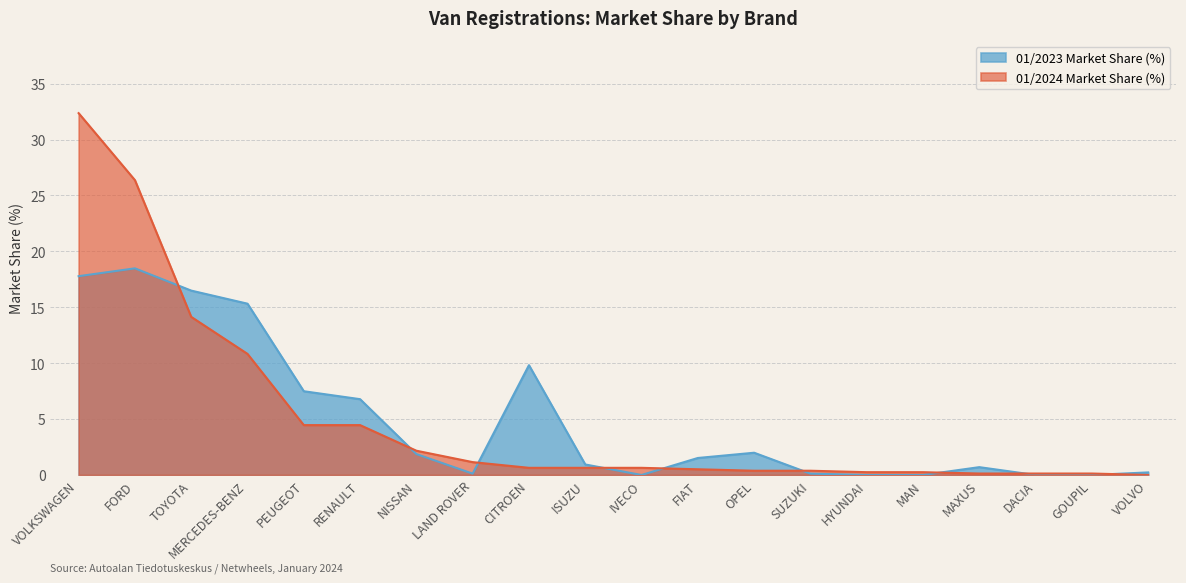

The 01/2023 Market Share (%) series shows 1.9 at NISSAN. True or false?

True